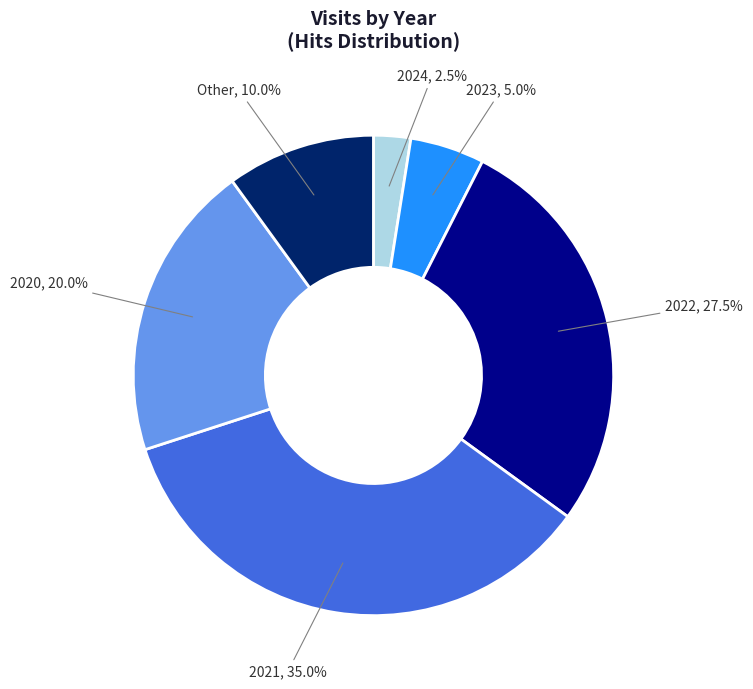

Is there any slice that represents more than half of the pie?

No